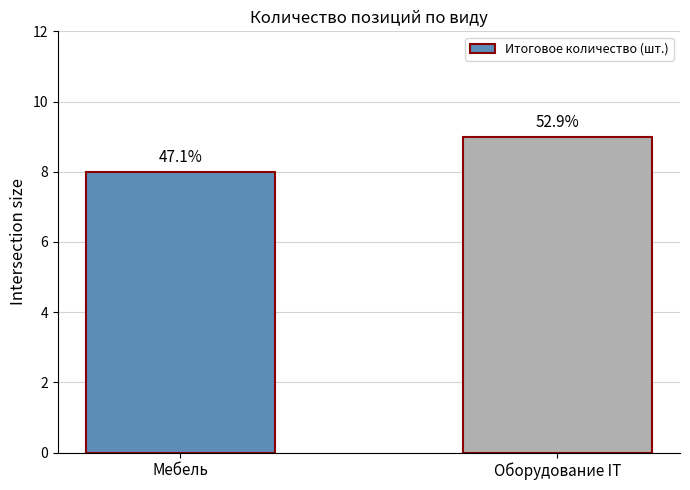

How many bars are there in total?

2